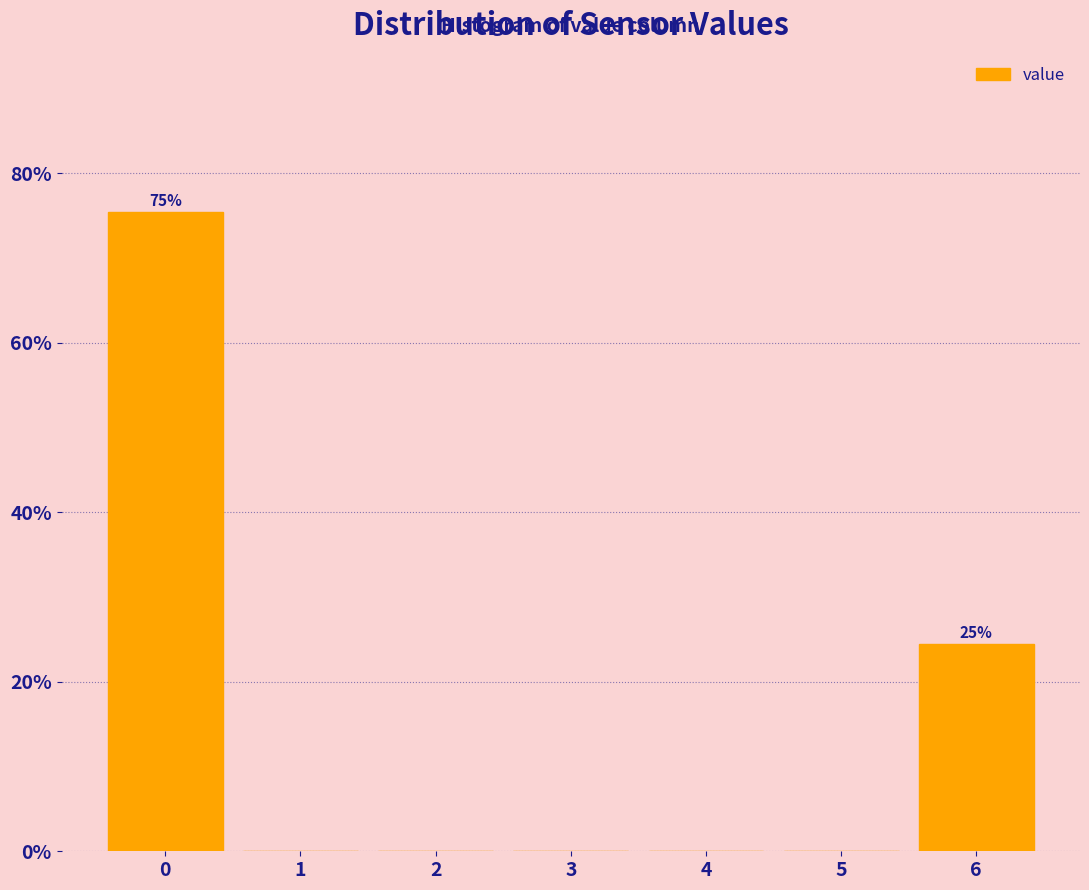

Which range on the x-axis has the tallest bar?

-0.5 to 0.5